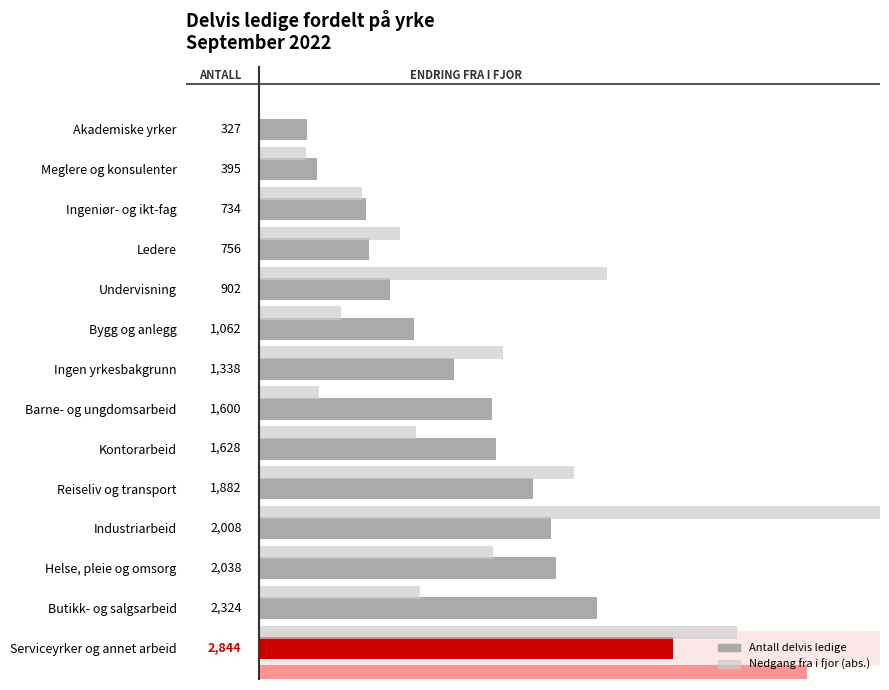

True or false: Antall delvis ledige has a value of 1882 at Reiseliv og transport.

True